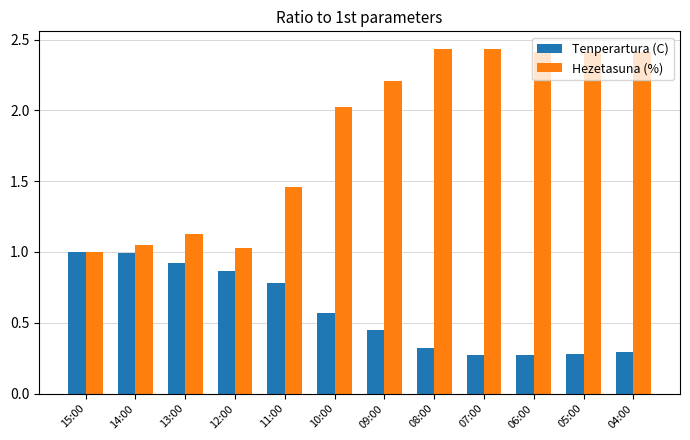

Count the number of categories in the chart.

12